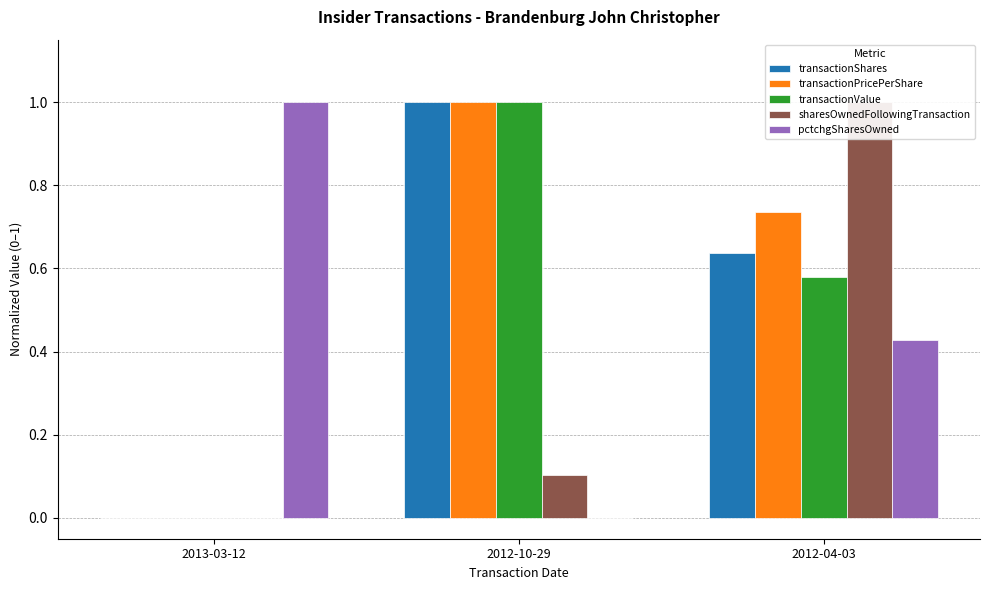

What is the value of the sharesOwnedFollowingTransaction bar at the 2nd from the left?

0.1